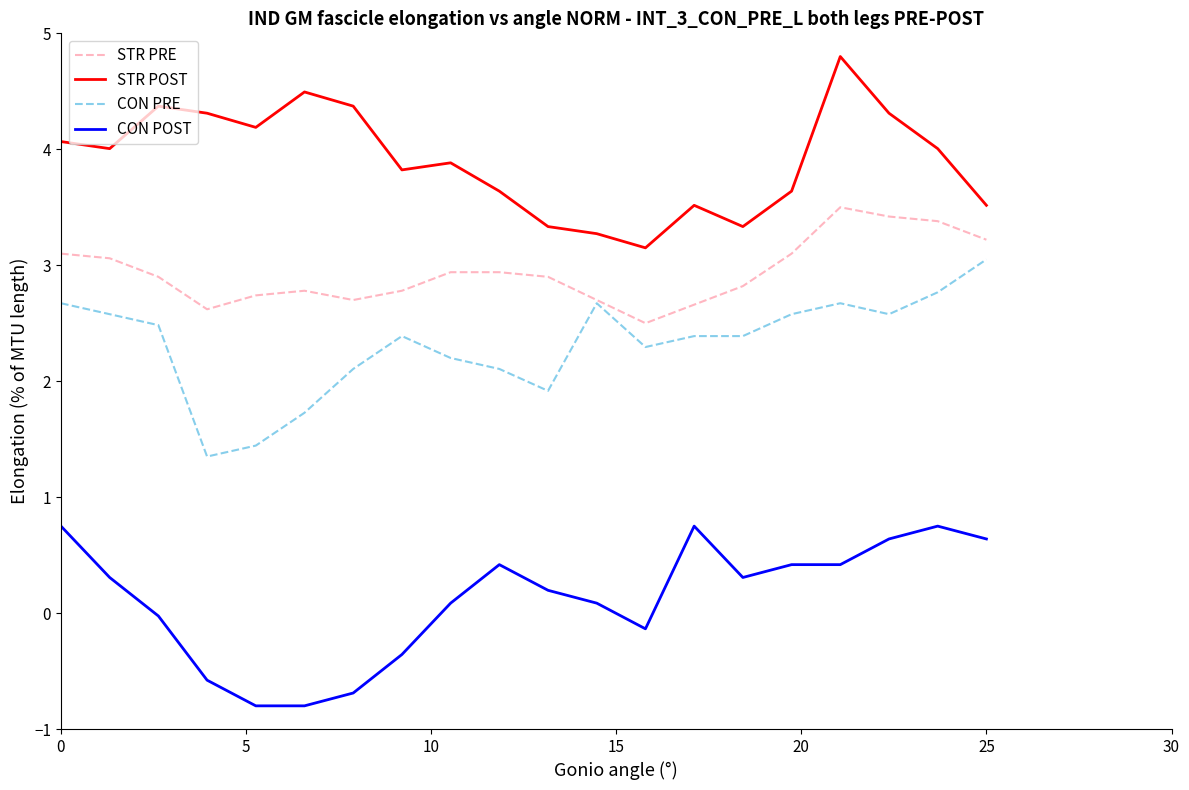

True or false: STR POST and CON PRE intersect in this chart.

False